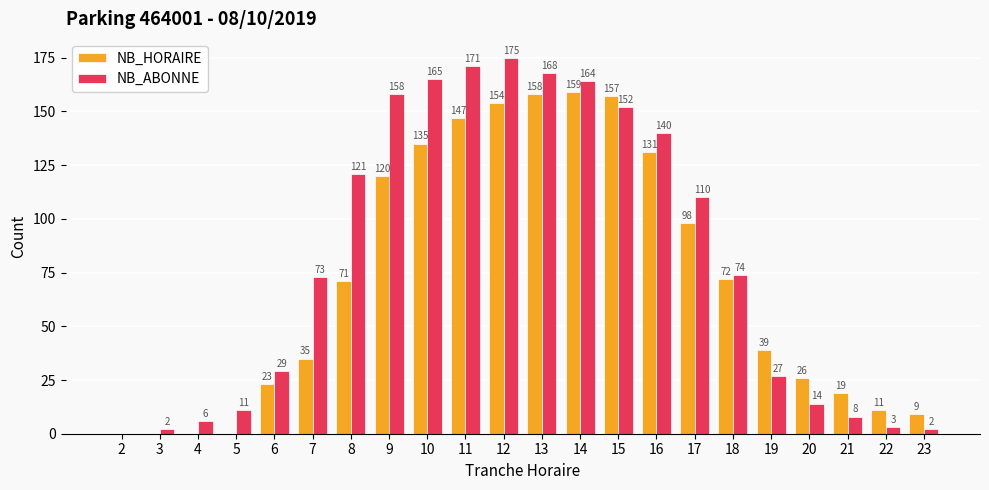

At which label is NB_ABONNE closest to 87?

18